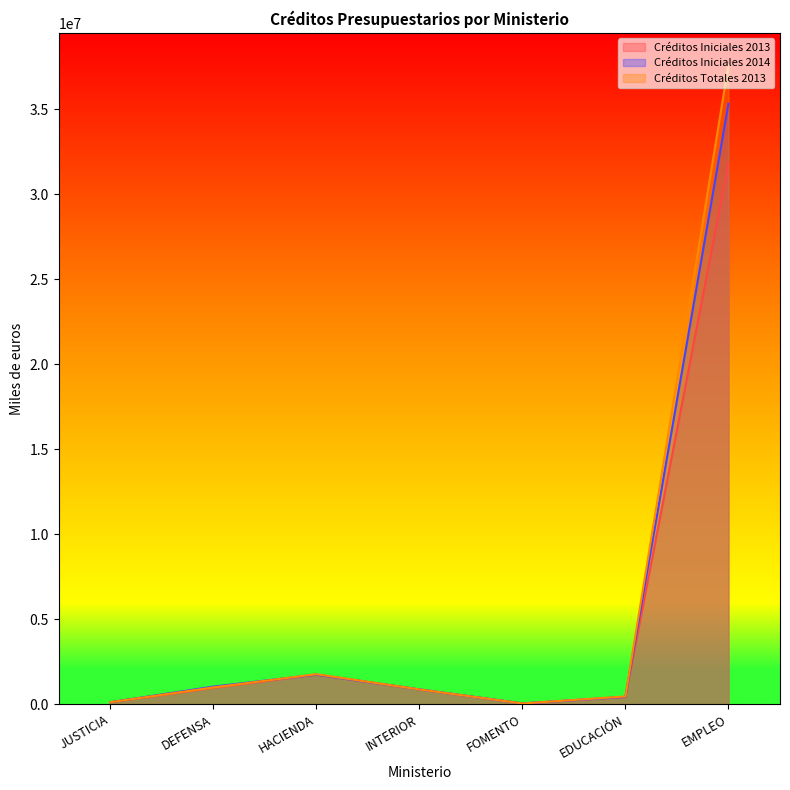

At which category does Créditos Totales 2013 reach its first local valley?

FOMENTO